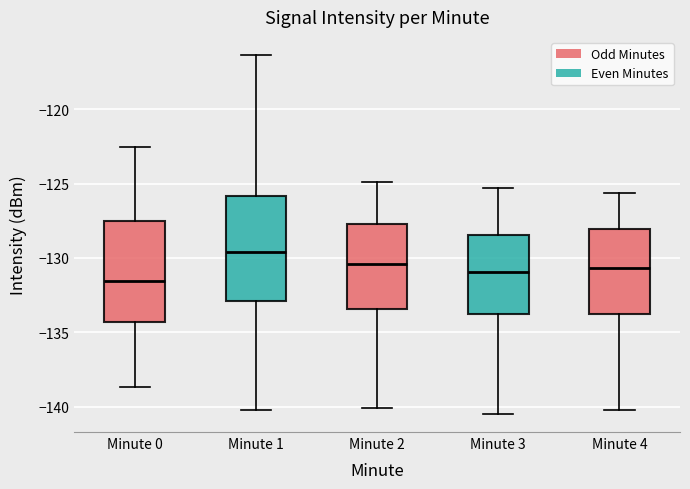

Where does the median line of the box for Minute 0 sit on the y-axis? The values are not printed on the chart, so give them approximately, as read against the axis.

-131.5